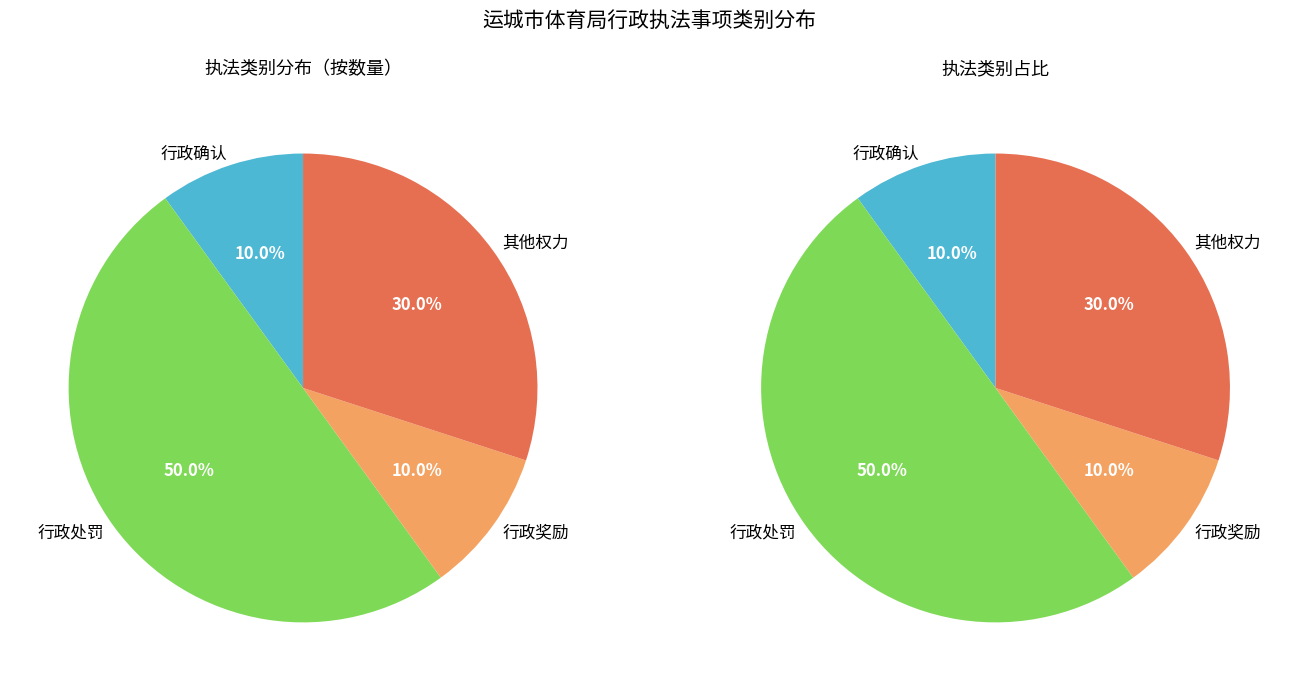

What is the change in value from 行政奖励 to 其他权力?

+2